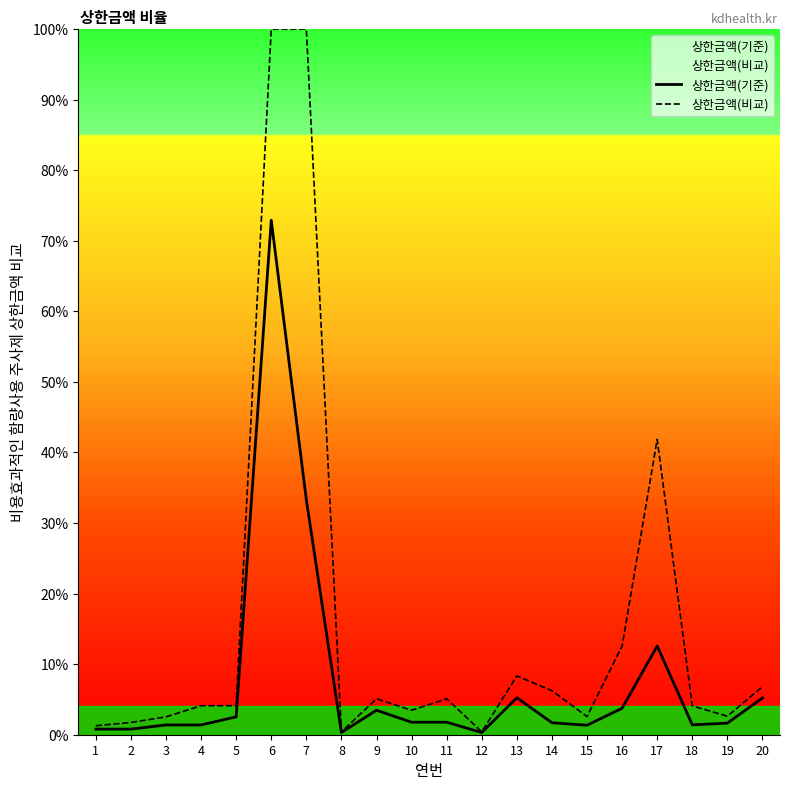

The value of 상한금액(기준) at 9 is 3.5. True or false?

True